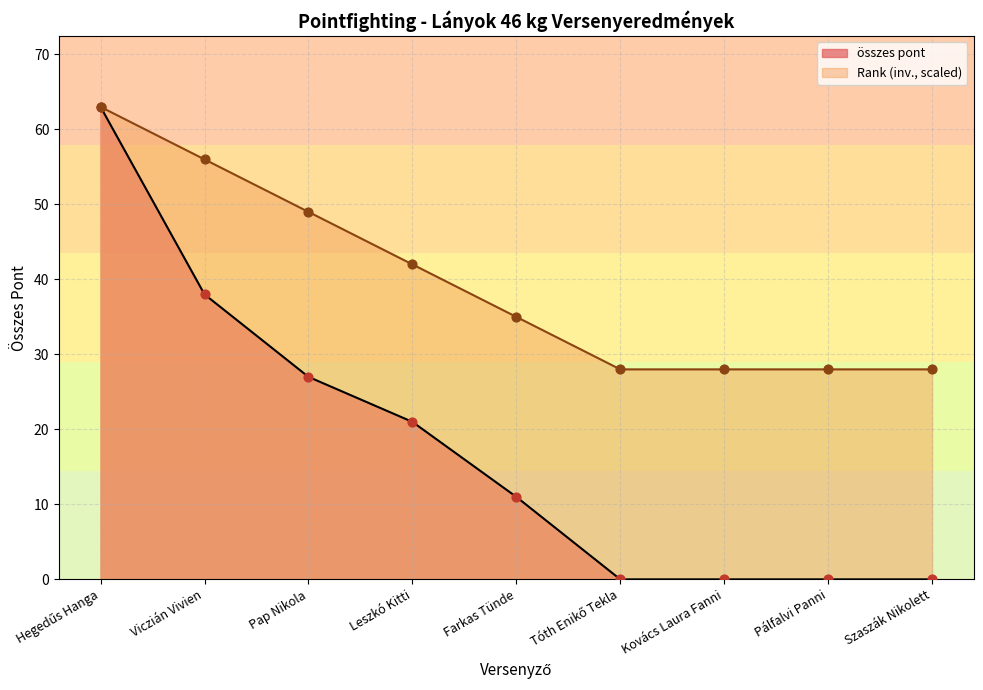

Which series has the widest spread of Y values?

összes pont